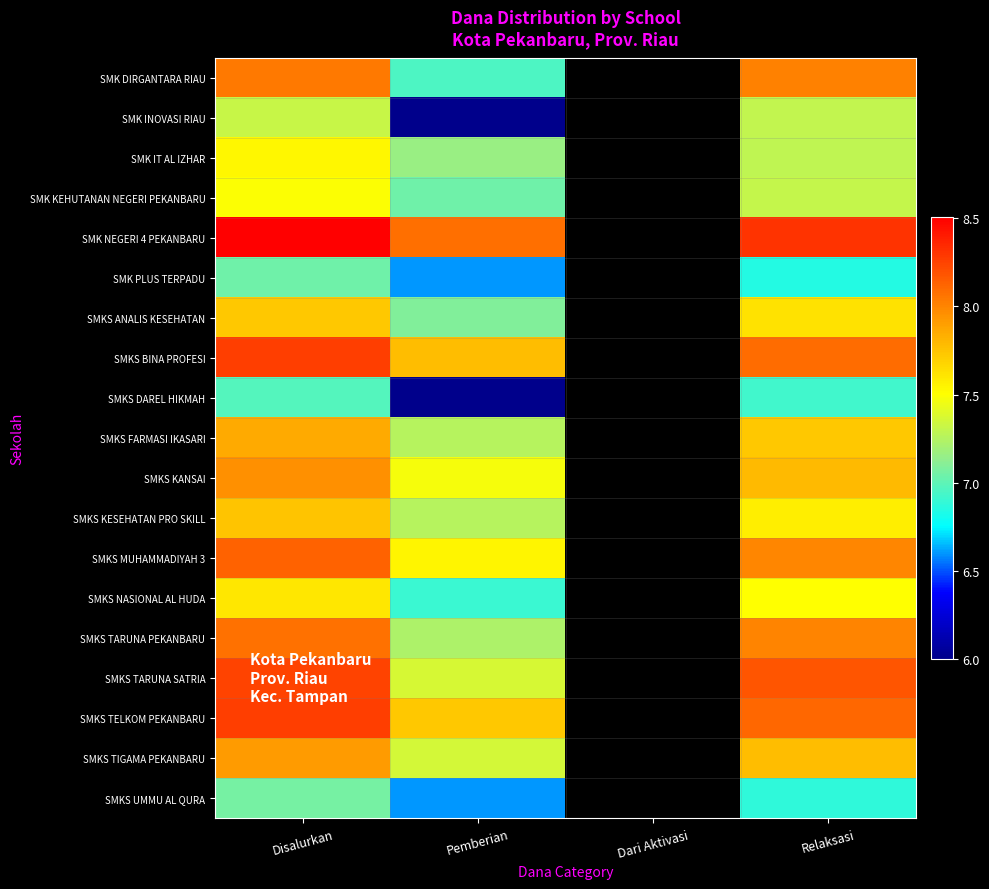

The SMK INOVASI RIAU series shows 10.1 at Relaksasi. True or false?

False